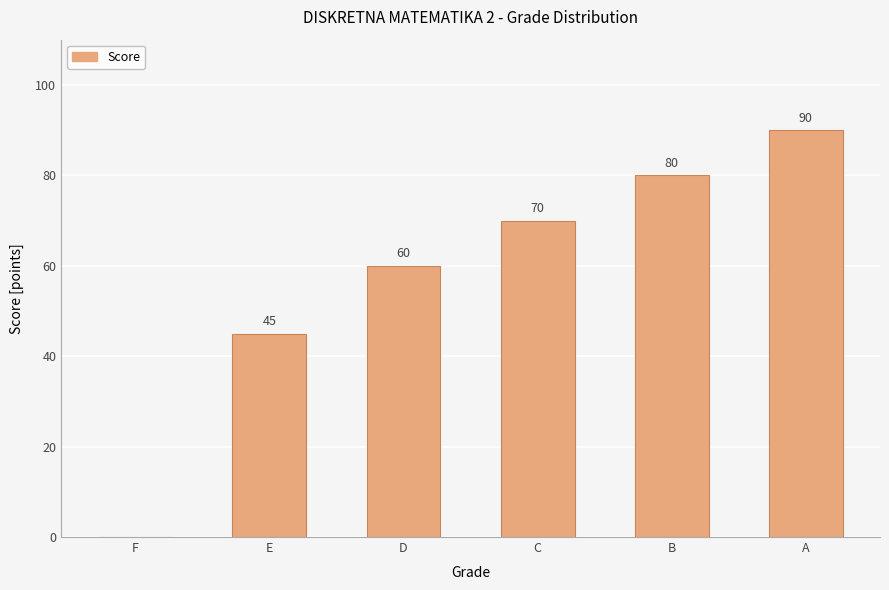

Reading right to left, list all the values displayed in this chart.

90	80	70	60	45	0